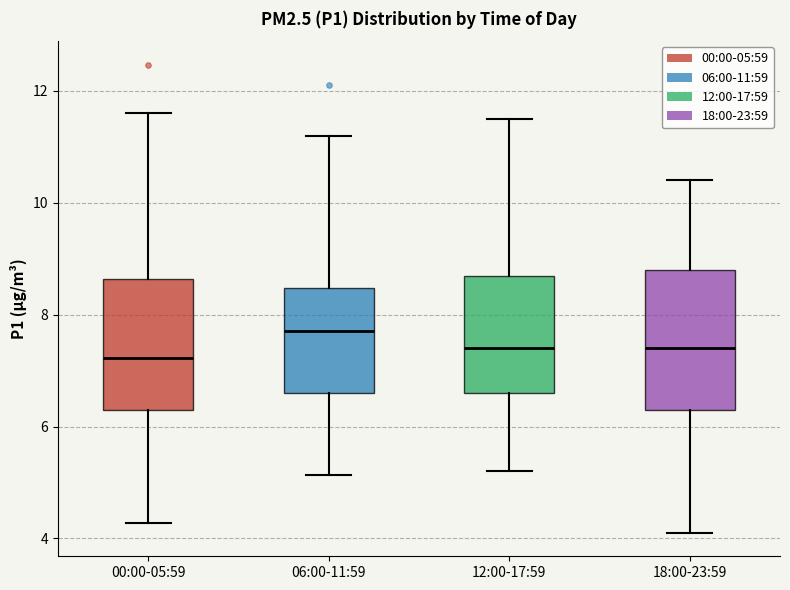

Reading left to right, transcribe this box plot: for each box, give where its median line is, the range the box spans, and where its two whiskers end, as read against the y-axis. The values are not printed on the chart, so give them approximately, as read against the axis.

00:00-05:59: median 7.2, box 6.4 to 8.6, whiskers 4.2 to 11.6
06:00-11:59: median 7.8, box 6.6 to 8.4, whiskers 5.2 to 11.2
12:00-17:59: median 7.4, box 6.6 to 8.8, whiskers 5.2 to 11.6
18:00-23:59: median 7.4, box 6.4 to 8.8, whiskers 4.2 to 10.4